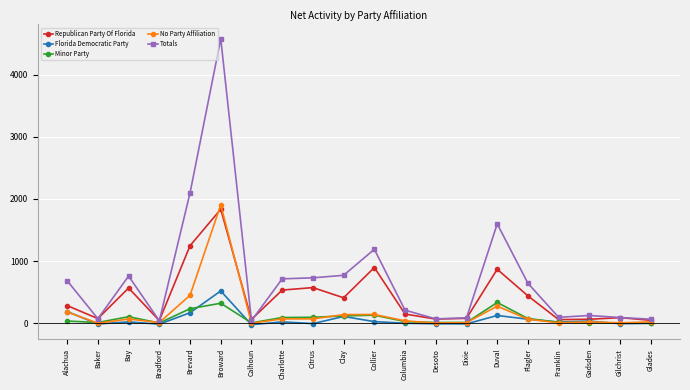

In Republican Party Of Florida, how many points are higher than both neighbors (excluding endpoints)?

6